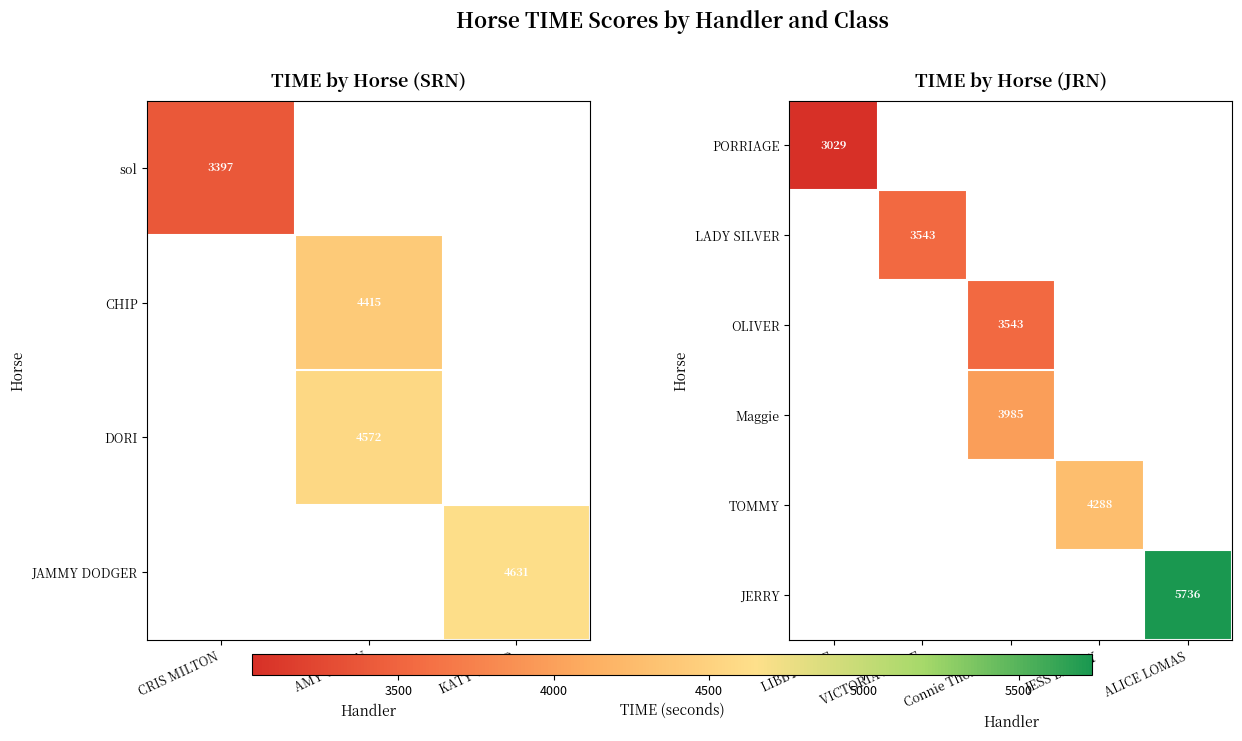

True or false: Maggie has a value of 1097 at Connie Thompson.

False